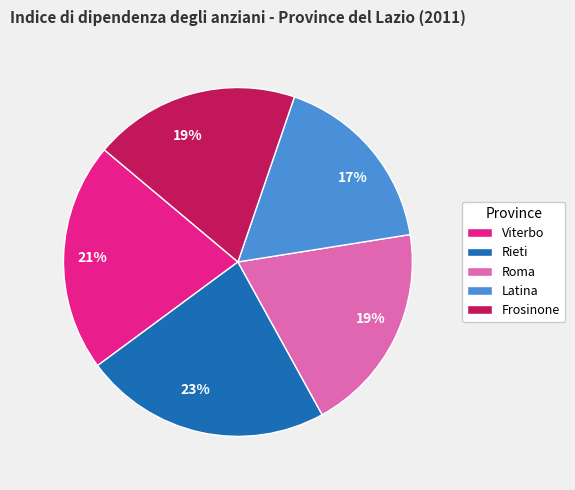

To the nearest percent, what percentage of the pie is Frosinone?

19%